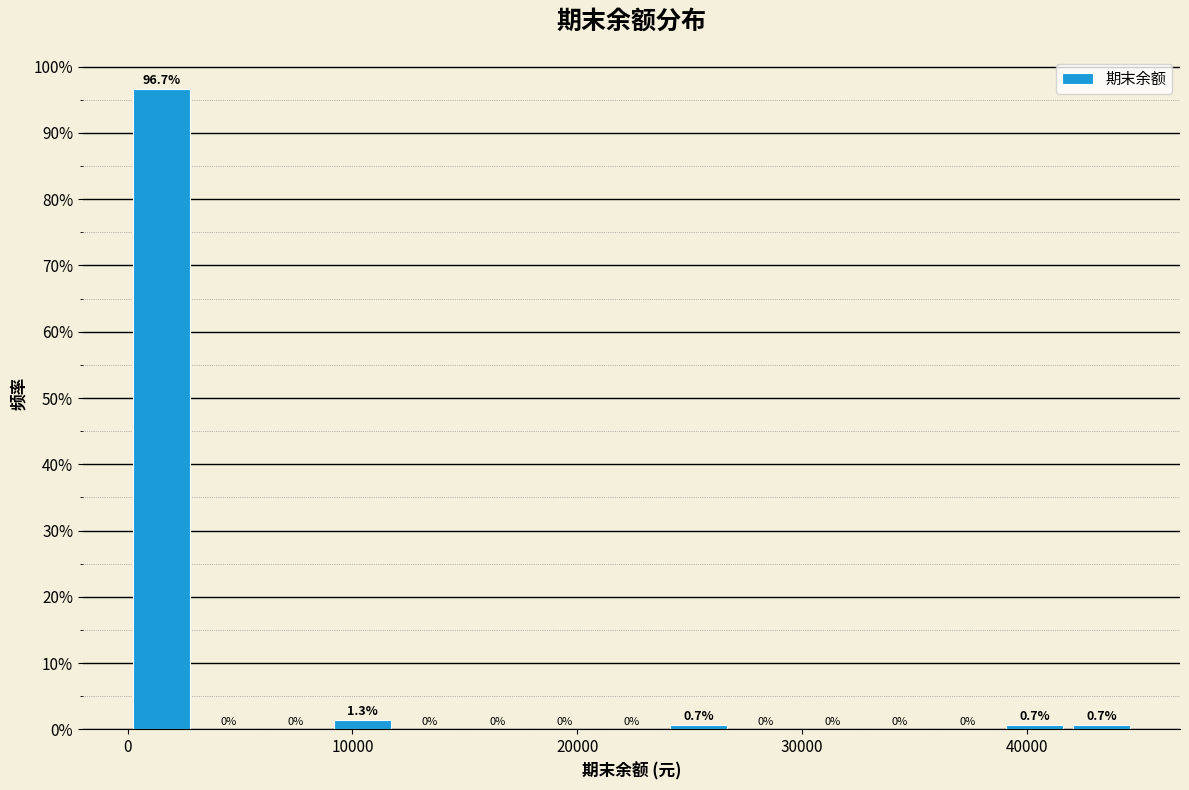

Around what value on the x-axis is the tallest bar? Give the approximate position of its centre, as read against the axis.

1000